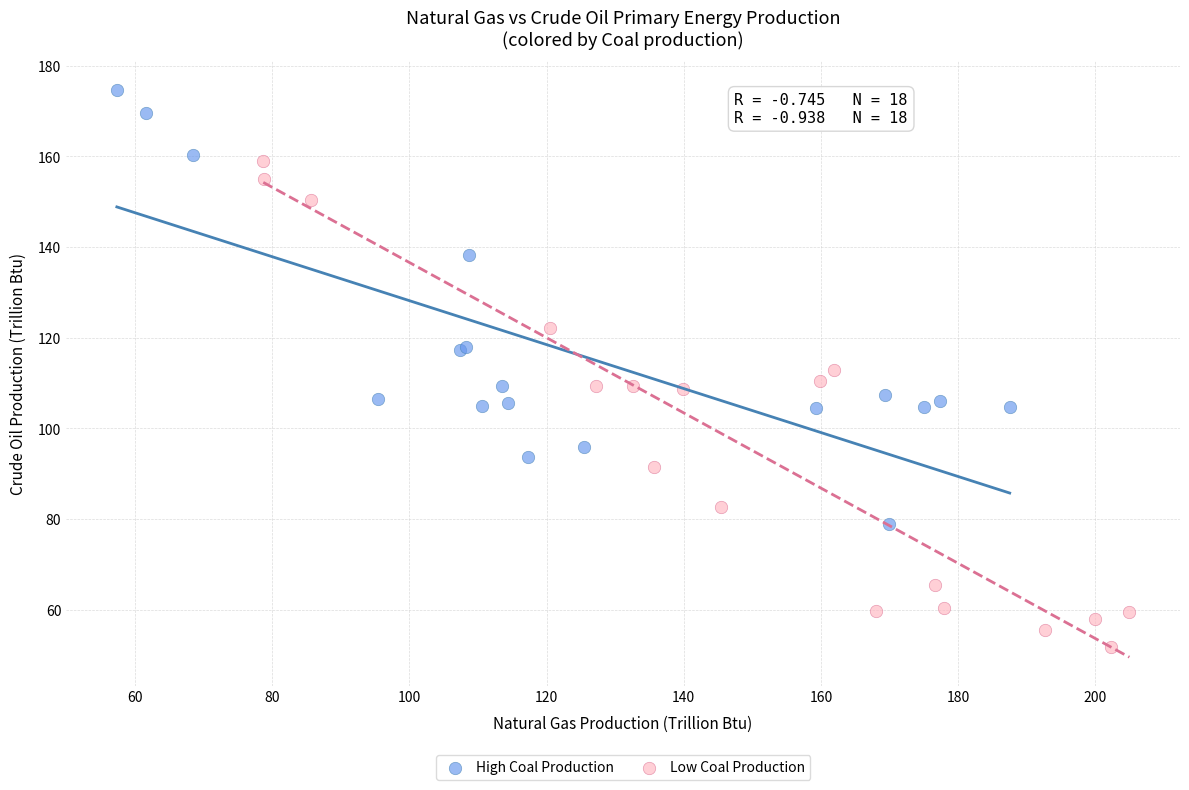

Which series has the widest spread of Y values?

Low Coal Production